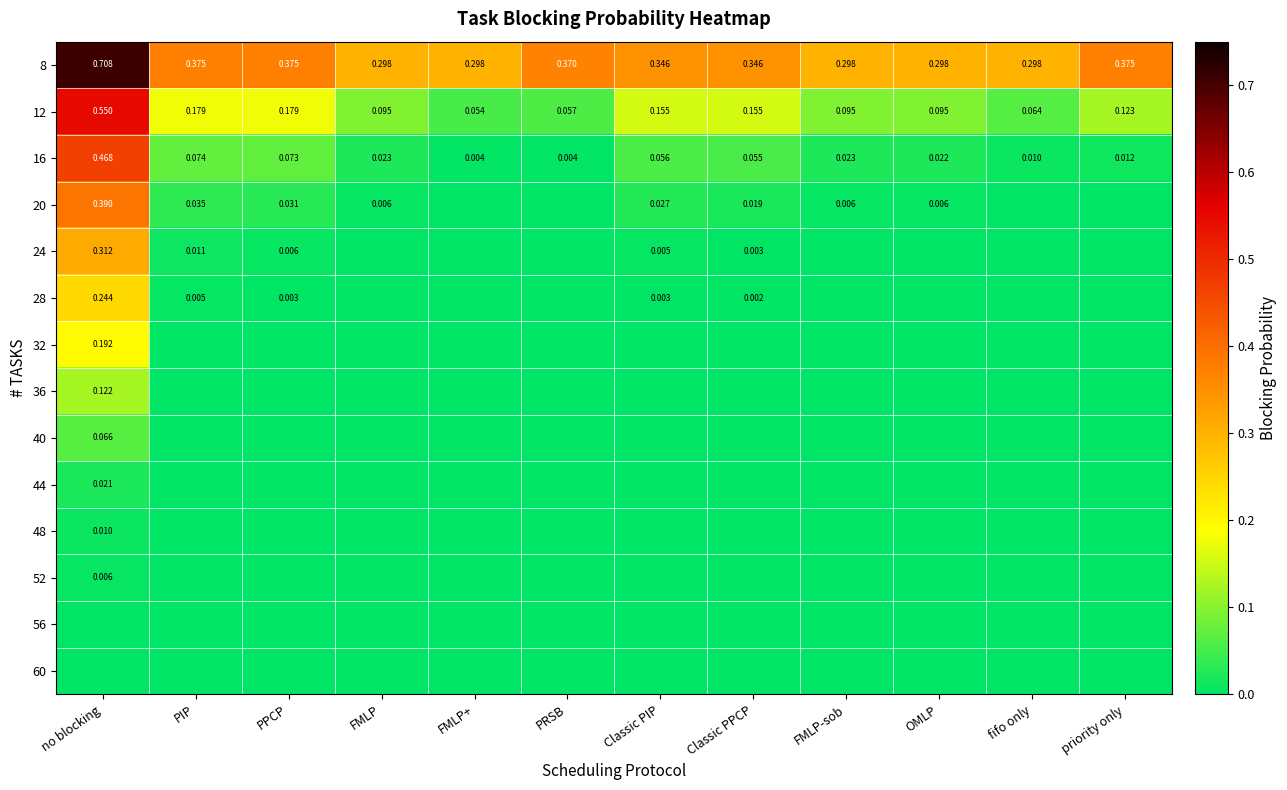

Which category has the highest value in the 16 series?

no blocking